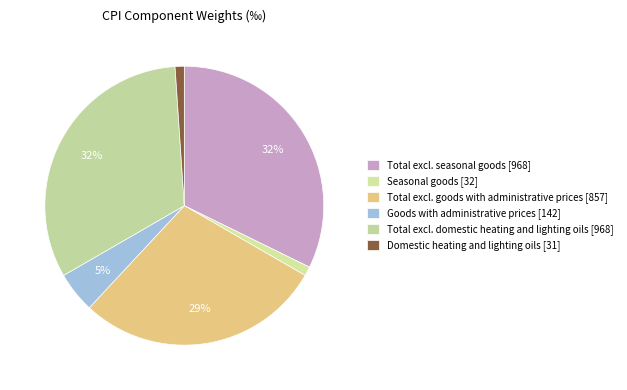

To the nearest percent, what is the average slice percentage?

17%